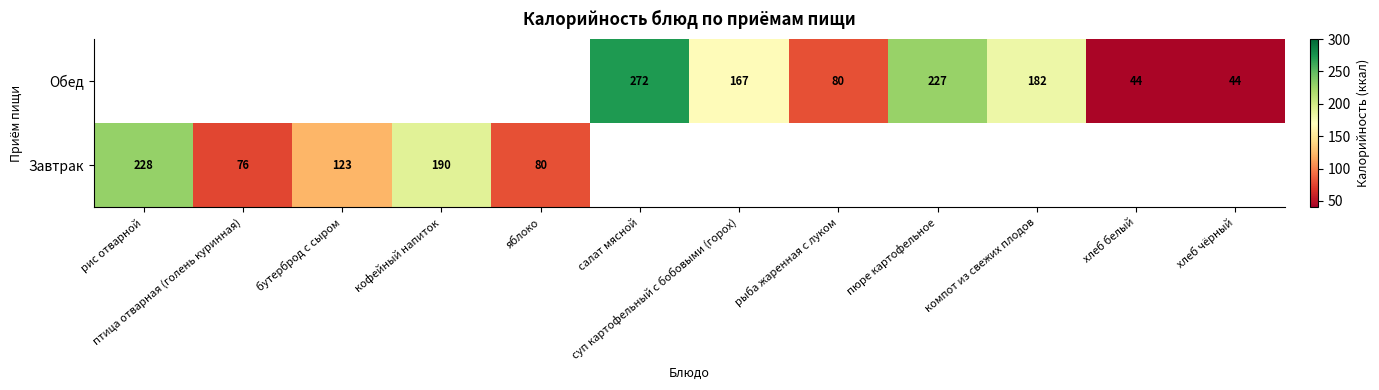

Is it true that Завтрак equals 123 at бутерброд с сыром?

True